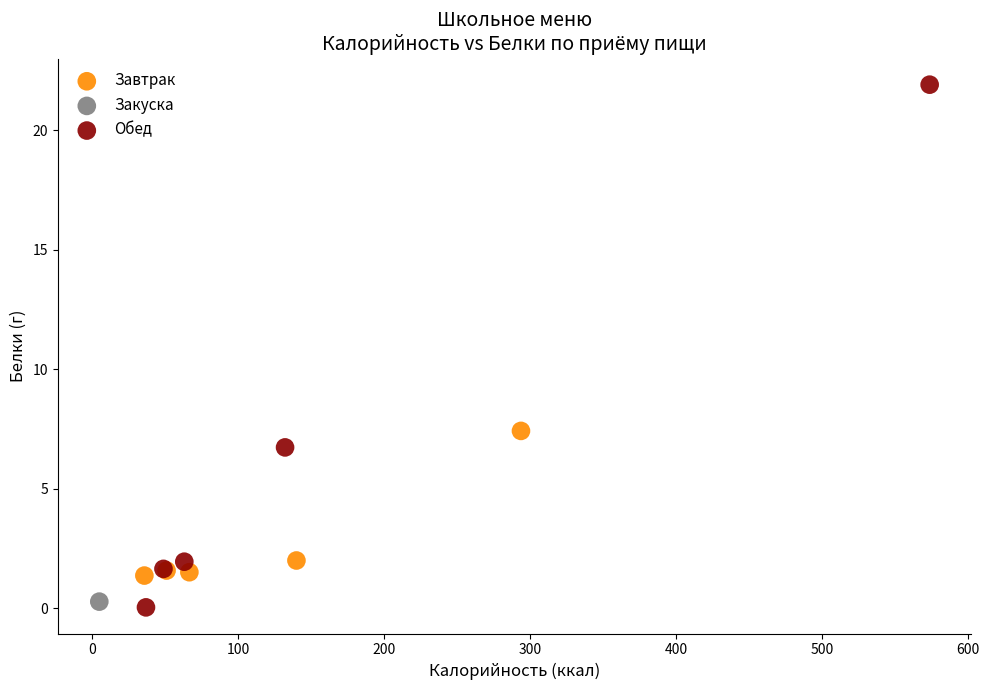

Which series reaches the maximum Y coordinate?

Обед